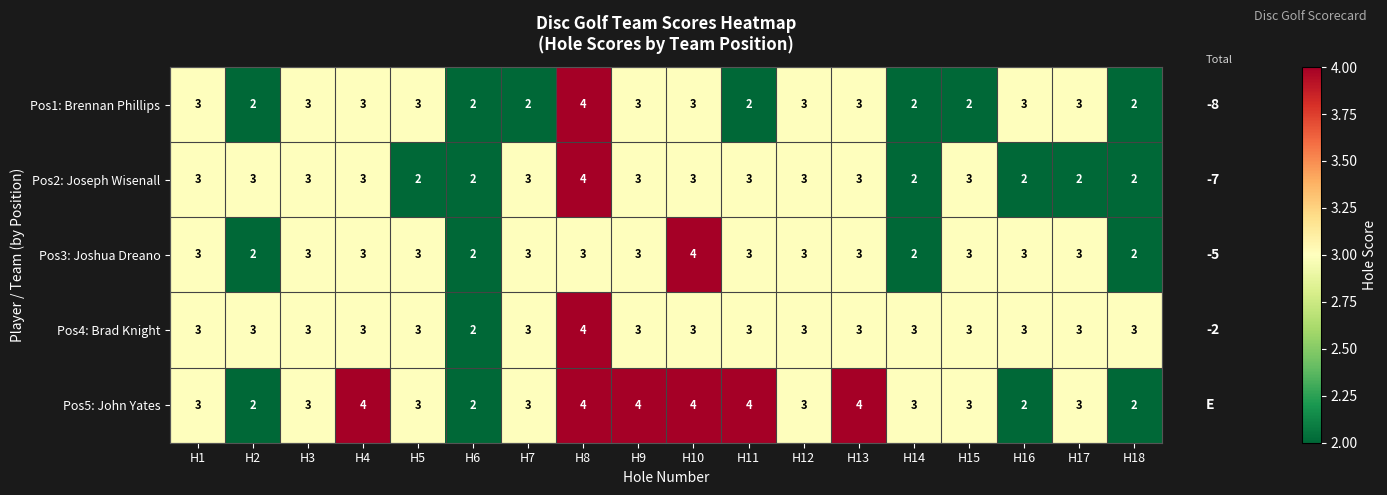

Which series has the largest total across all categories?

Pos5: John Yates